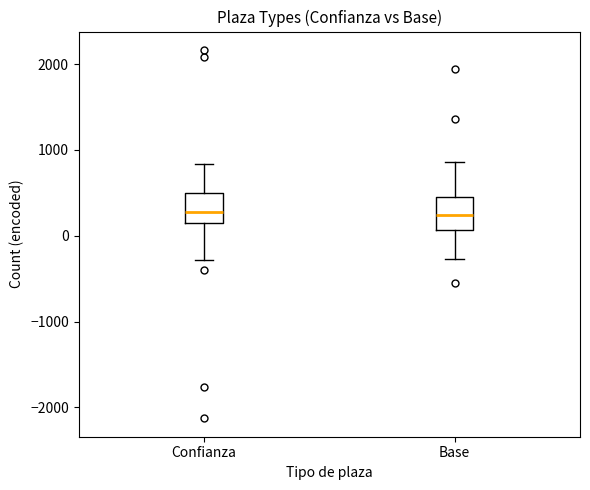

Where is the upper edge of the box for Base on the y-axis? The values are not printed on the chart, so give them approximately, as read against the axis.

400